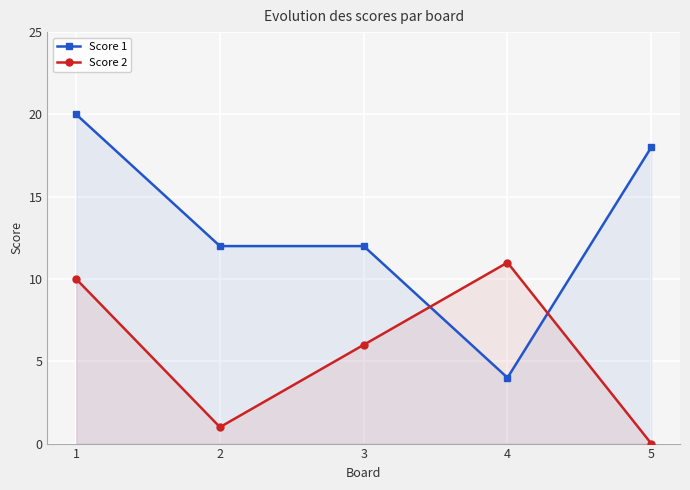

How many lines are shown in the chart?

2